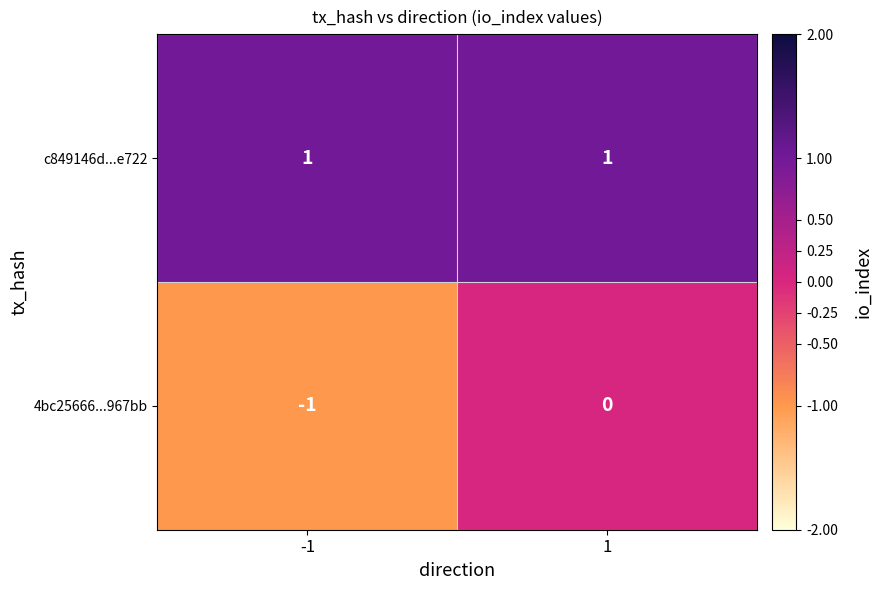

At 1, list the series in order from largest to smallest.

c849146d...e722, 4bc25666...967bb